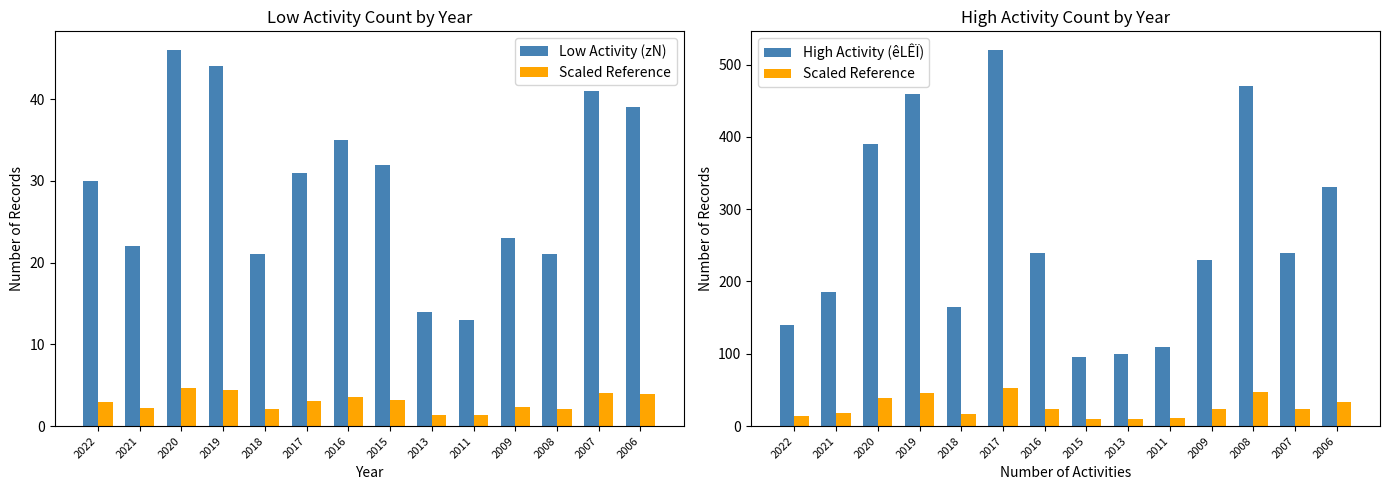

Rank the series at 2021 from highest to lowest value.

High Activity (êLÊÏ), Low Activity (zN), Scaled Reference